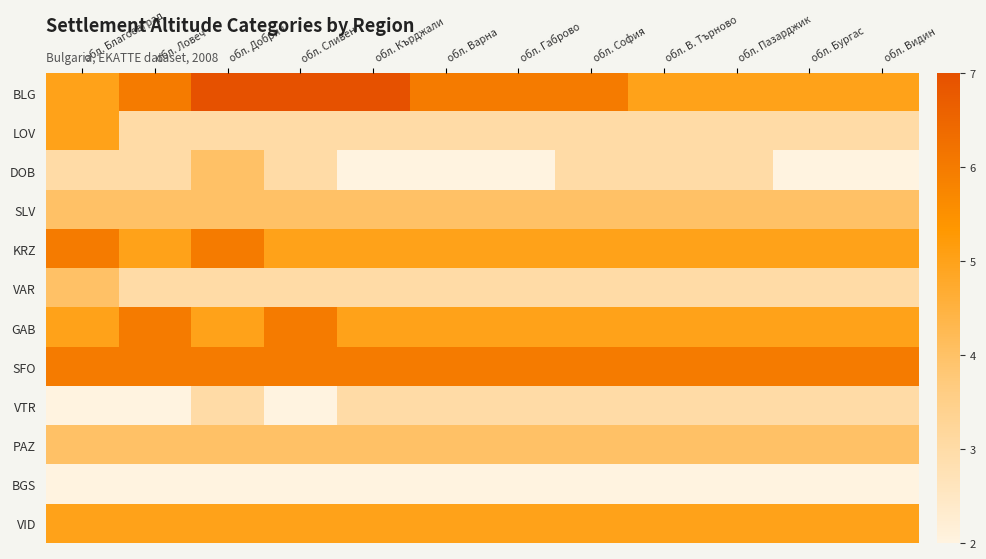

Between обл. Благоевград and обл. Кърджали, which is larger?

обл. Кърджали